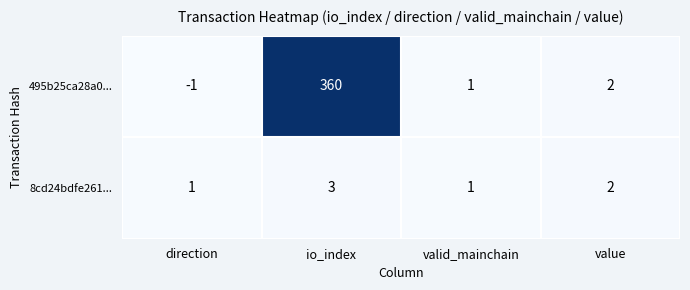

At which label is 8cd24bdfe261... closest to 2?

value